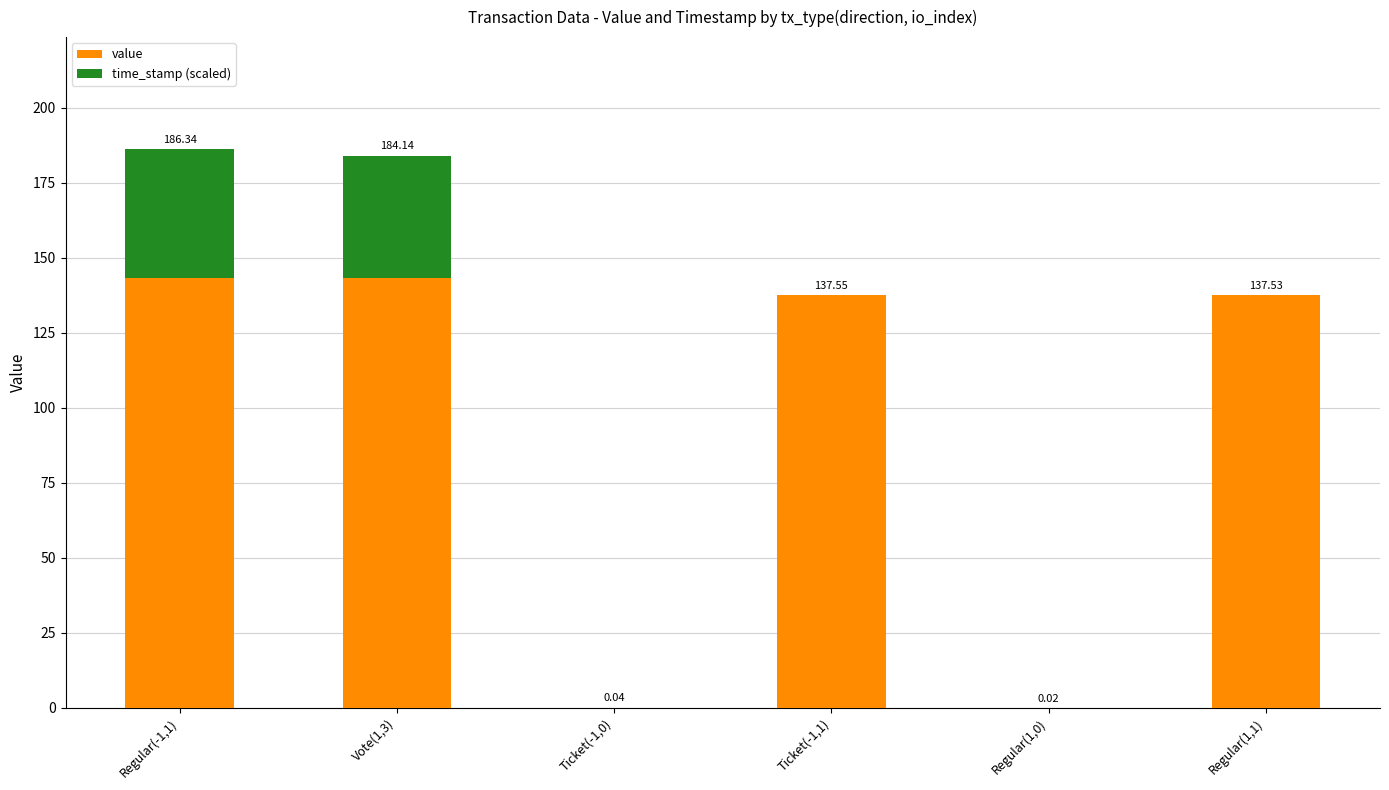

At which category is the sum across all series the highest?

Regular(-1,1)